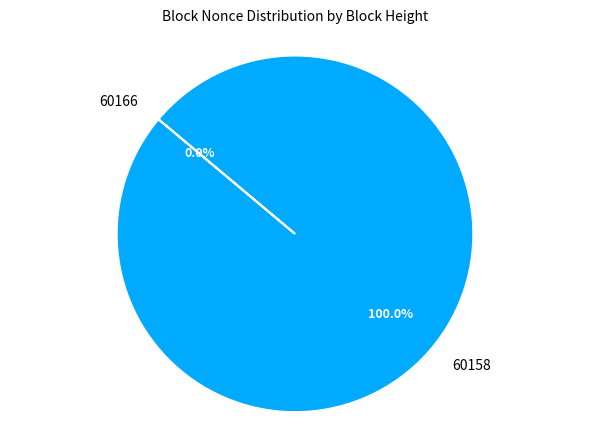

To the nearest percent, what is the difference between the 60158 and 60166 slice percentages?

100%